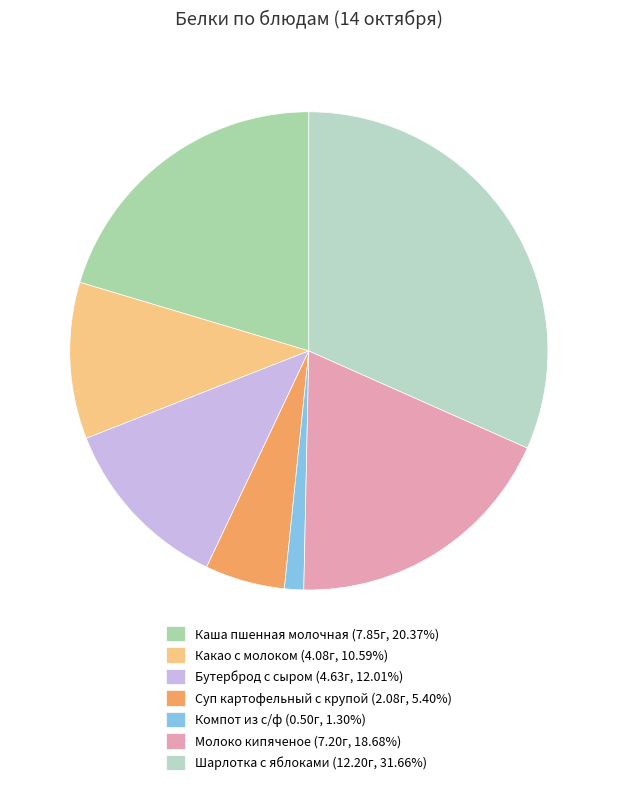

Rank the categories by value from lowest to highest.

Компот из с/ф, Суп картофельный с крупой, Какао с молоком, Бутерброд с сыром, Молоко кипяченое, Каша пшенная молочная, Шарлотка с яблоками